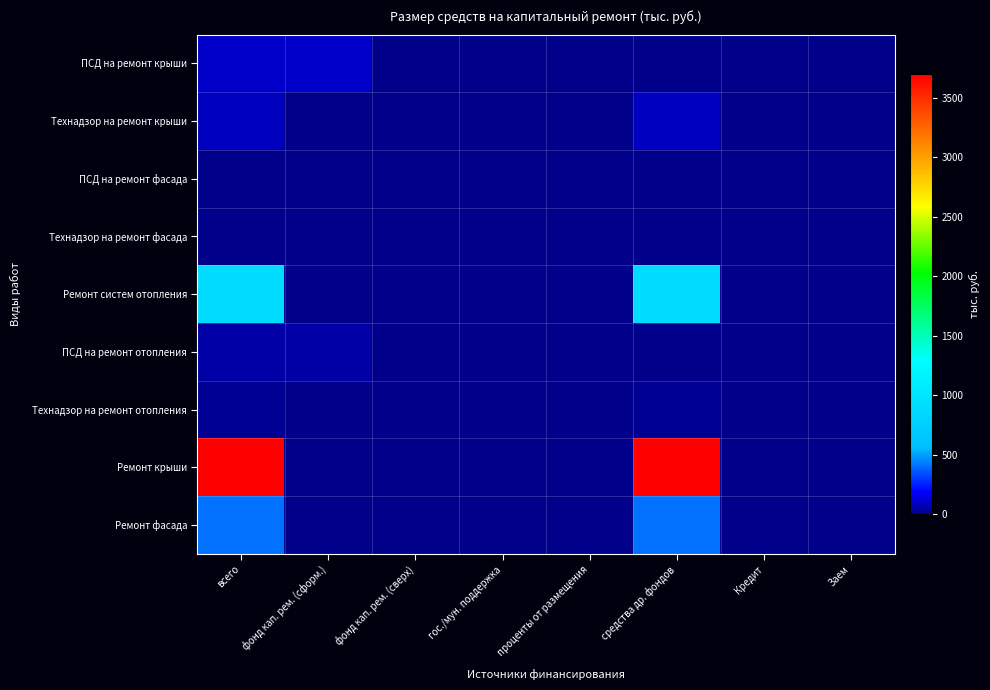

Rank the series by their maximum value, from lowest to highest.

Технадзор на ремонт фасада, ПСД на ремонт фасада, Технадзор на ремонт отопления, ПСД на ремонт отопления, Технадзор на ремонт крыши, ПСД на ремонт крыши, Ремонт фасада, Ремонт систем отопления, Ремонт крыши